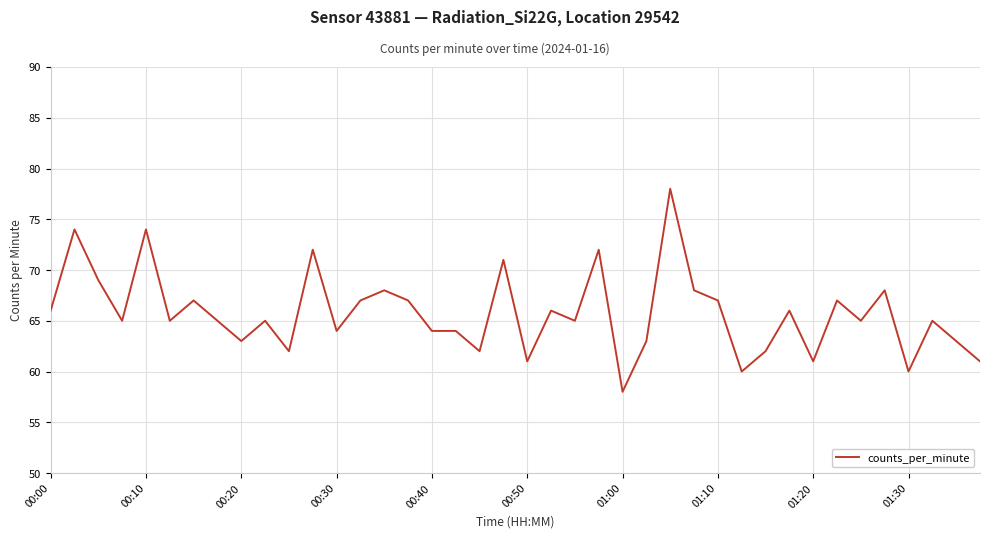

What is the greatest value displayed?

78